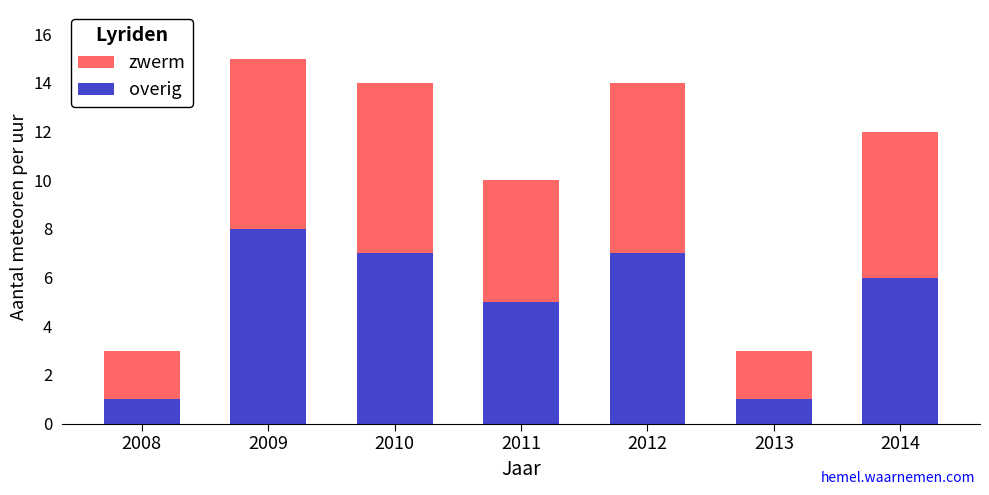

What is the maximum value for overig?

8